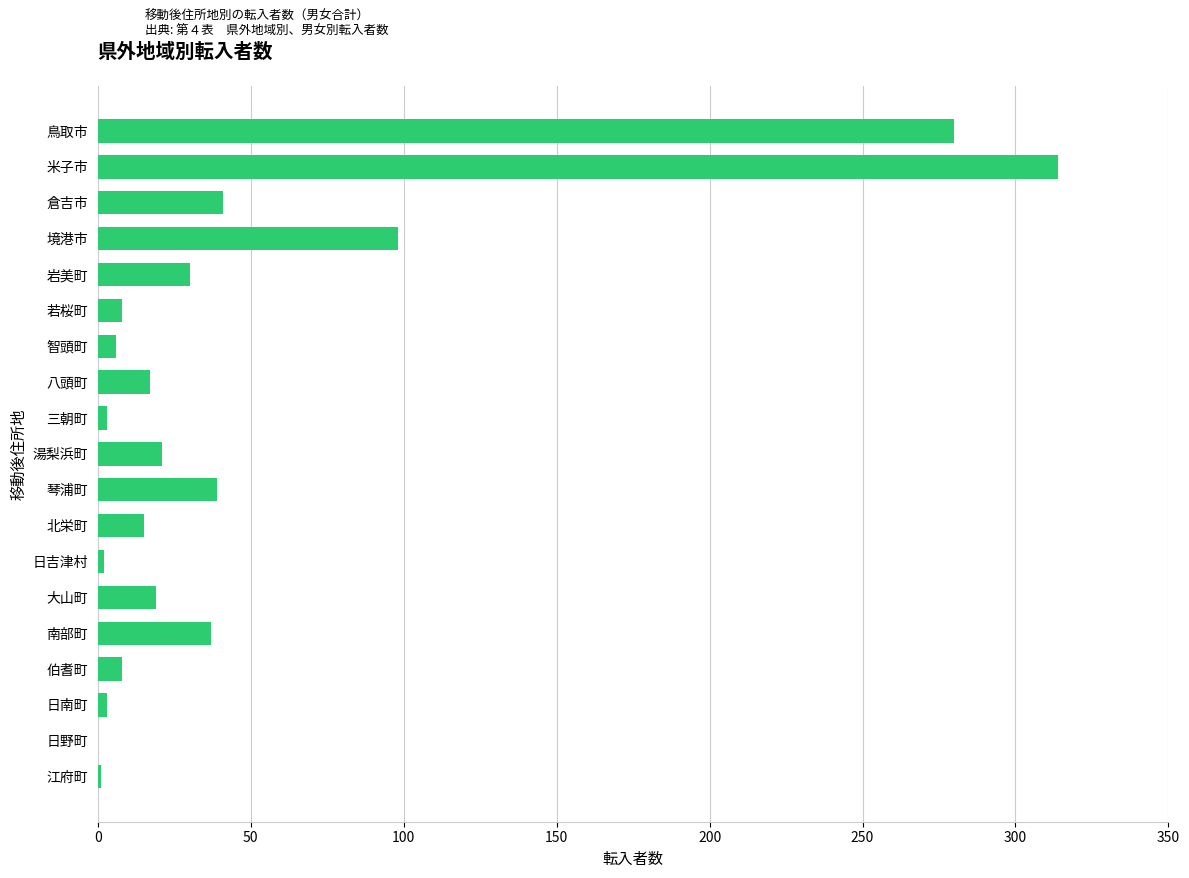

Which label corresponds to the largest value in the chart?

米子市